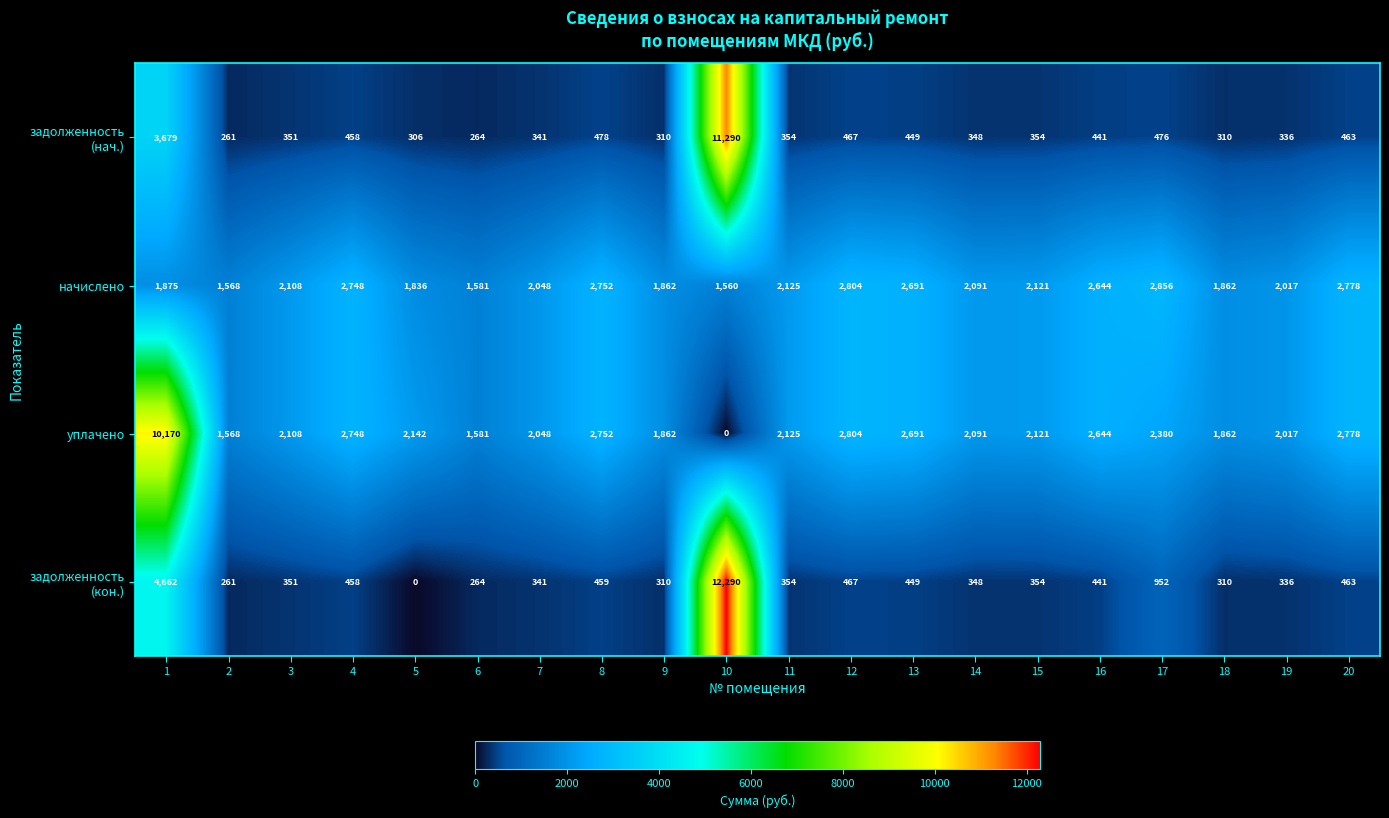

What is the maximum value shown in the chart?

12290